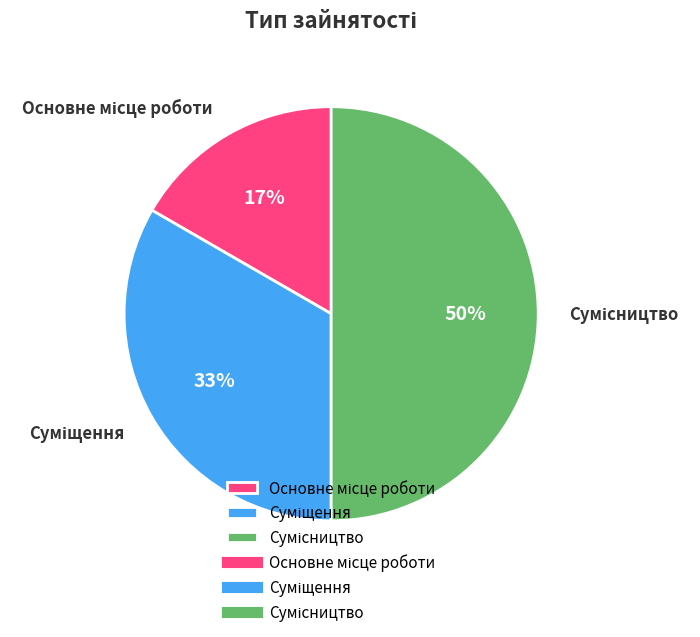

To the nearest percent, what is the average slice percentage?

33%